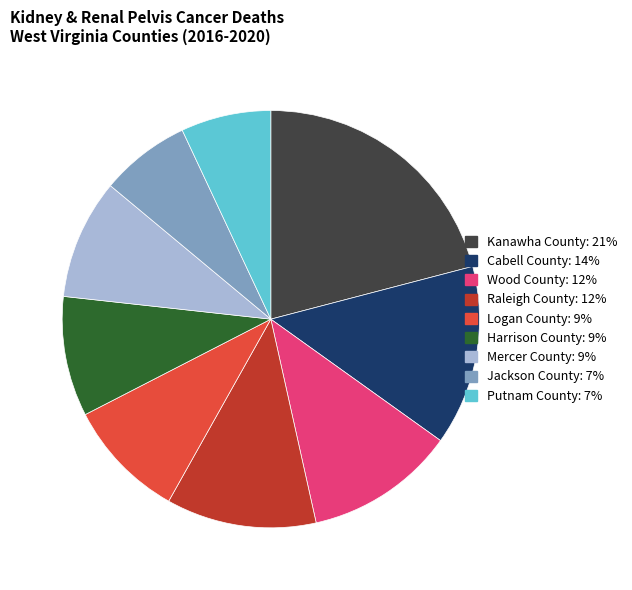

Count the number of slices in the pie.

9